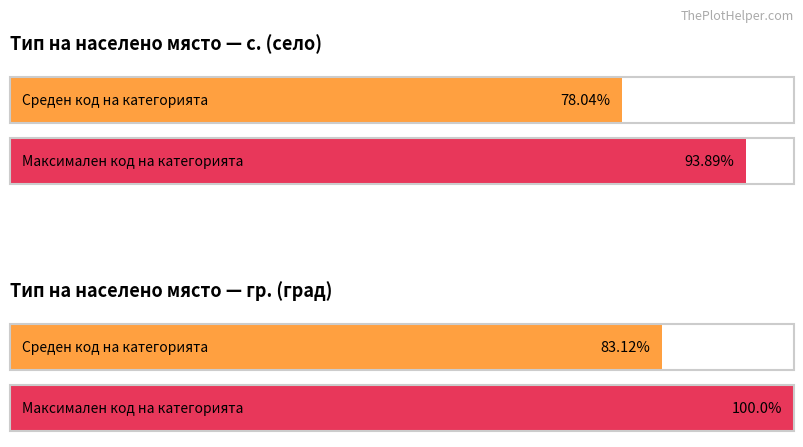

What is the difference between the maximum and minimum values in the Код на категорията series?

6